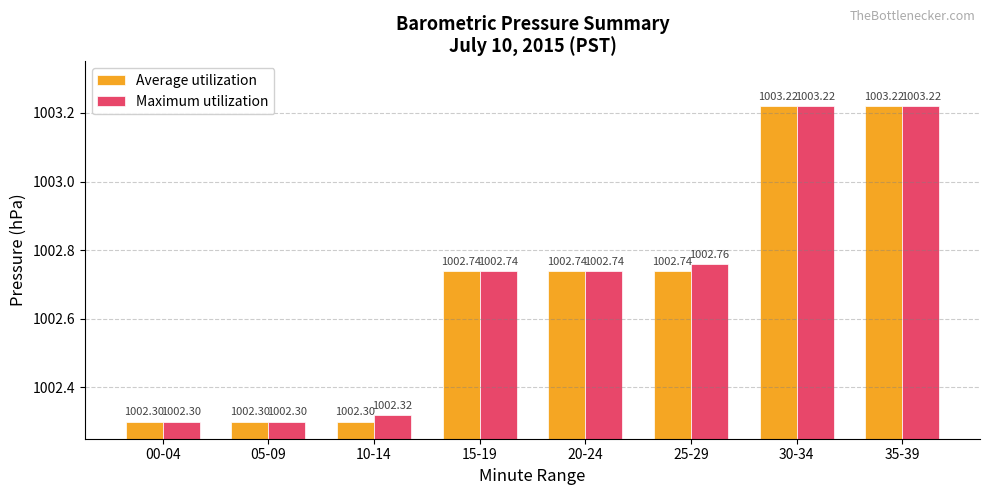

What are all the series names shown in the legend?

Average utilization, Maximum utilization